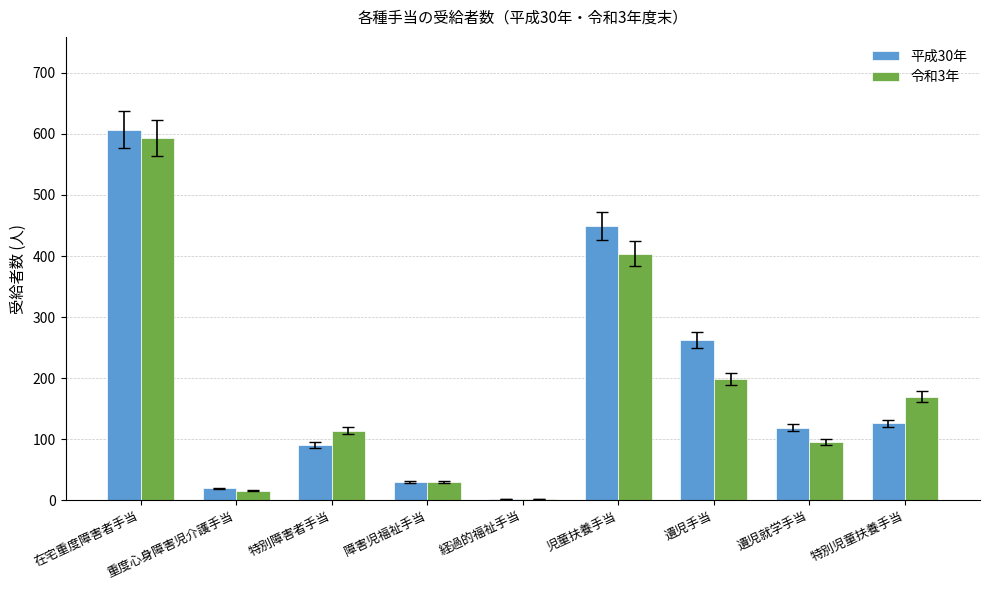

The 令和3年 series shows 580 at 児童扶養手当. True or false?

False